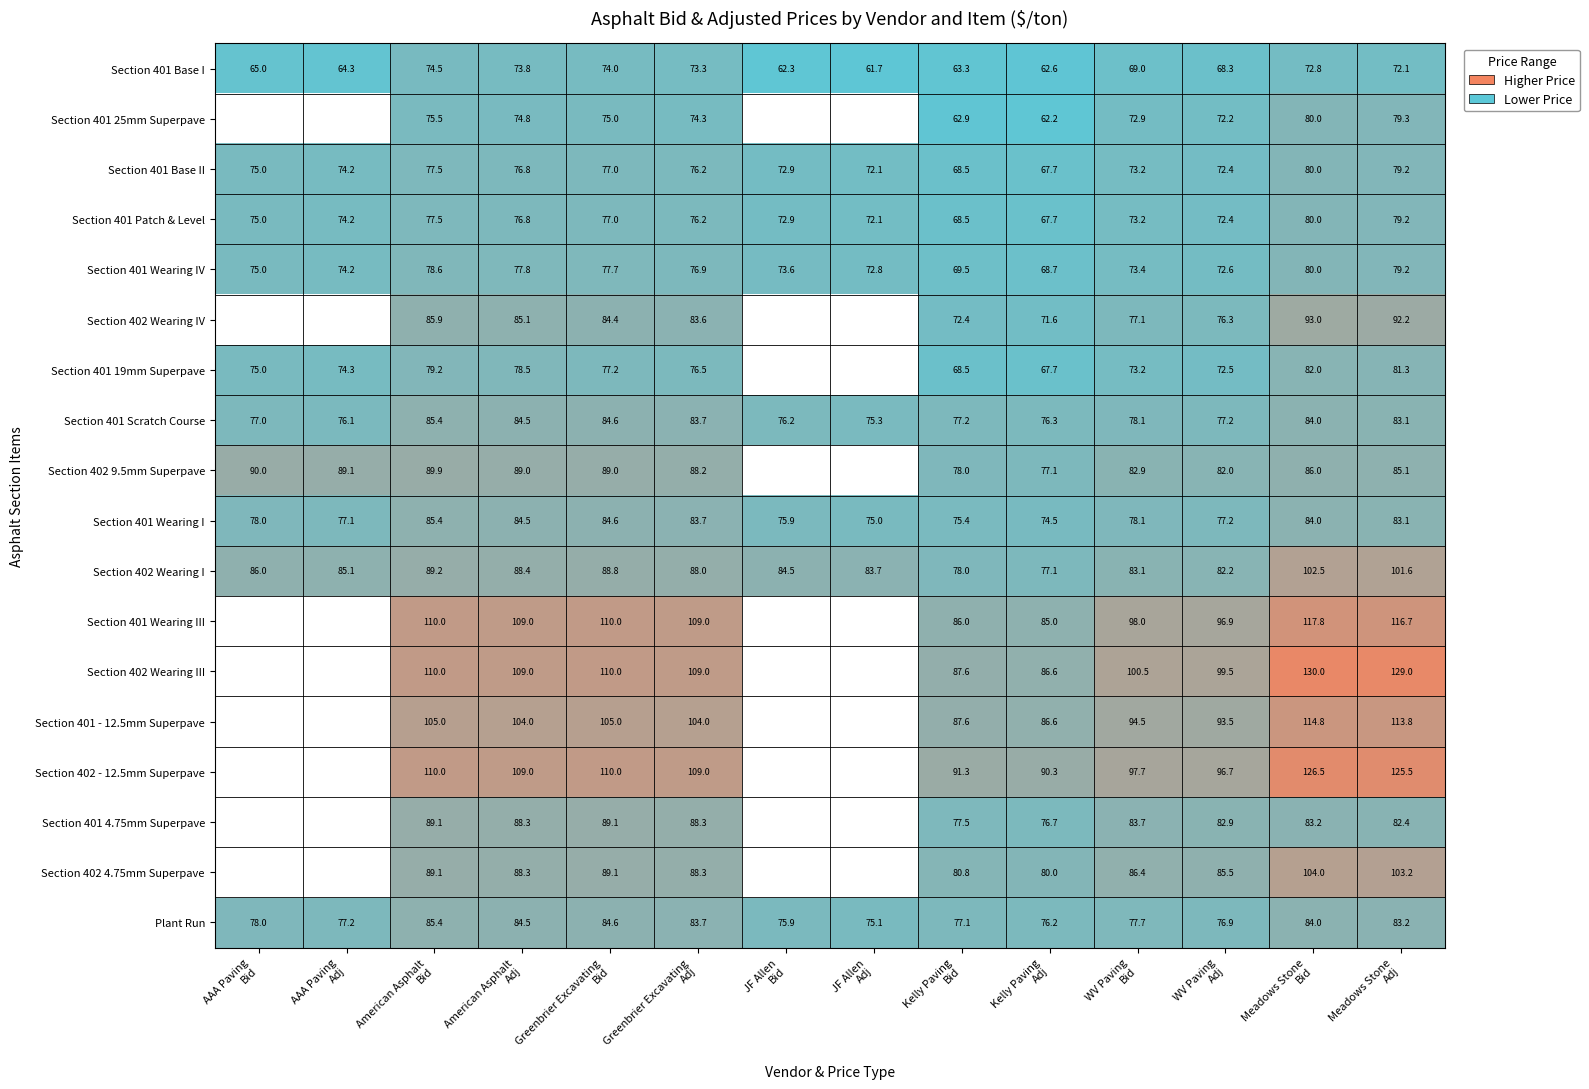

At which category is the sum across all series the highest?

Meadows Stone
Bid